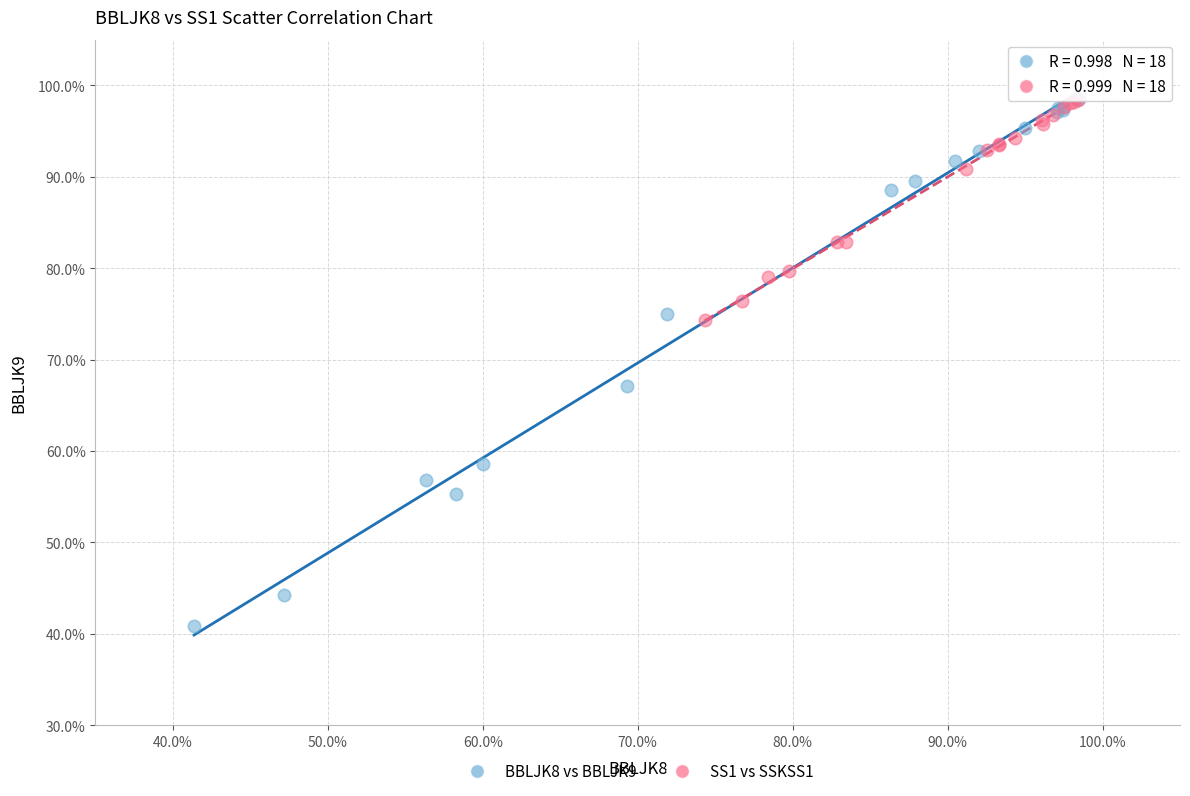

Which series has the largest Y range (max minus min)?

BBLJK8 vs BBLJK9